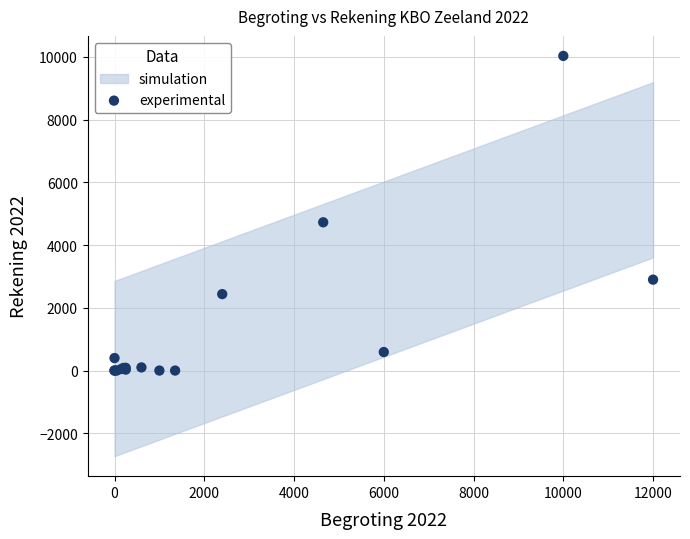

What Y value in the scatter plot is closest to 5014?

4725.0